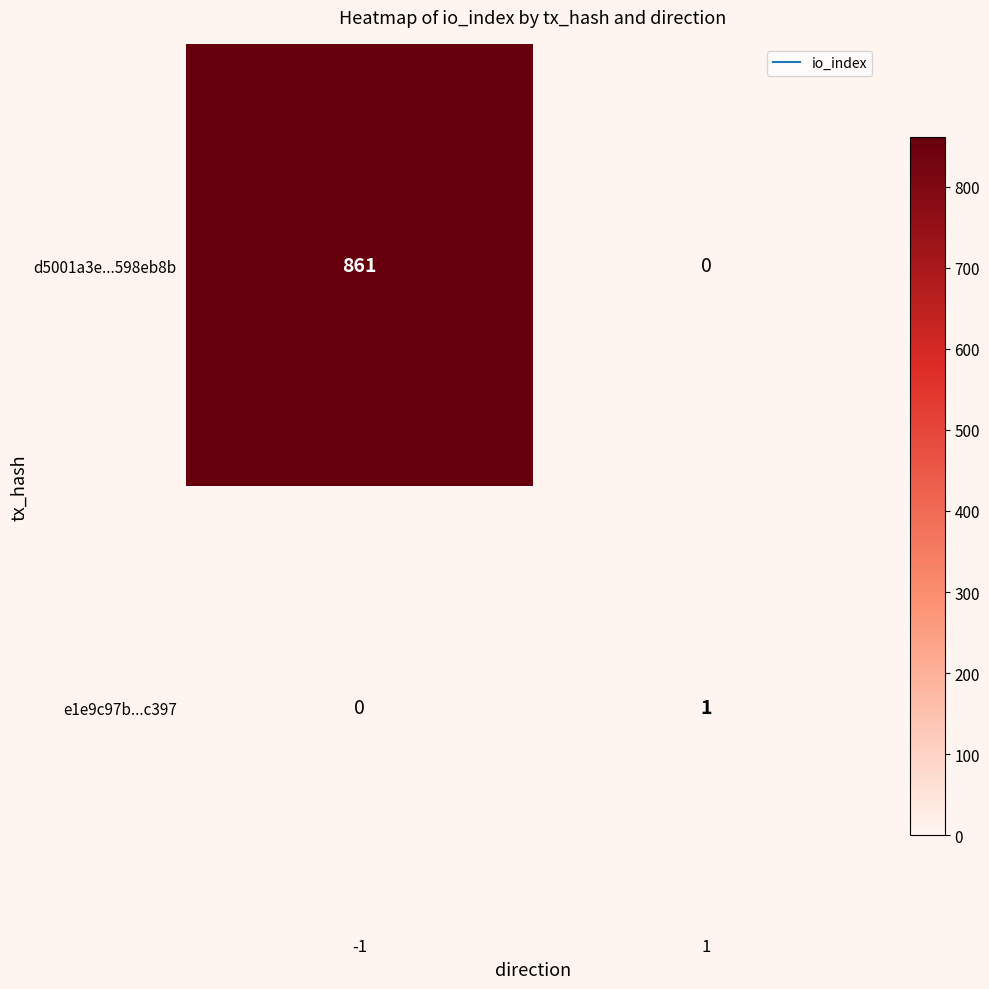

Rank the series by their maximum value, from highest to lowest.

d5001a3e...598eb8b, e1e9c97b...c397